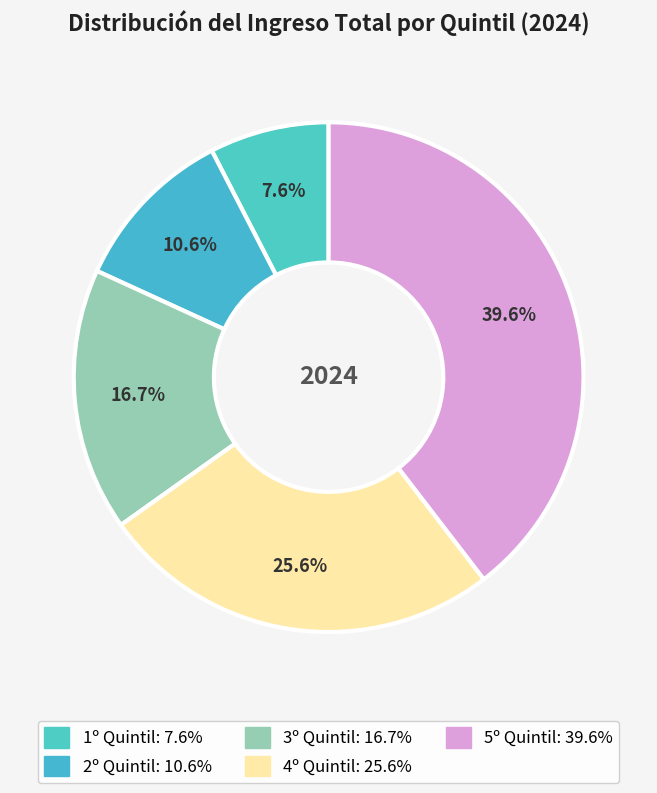

To the nearest percent, what portion does 1º Quintil represent?

8%